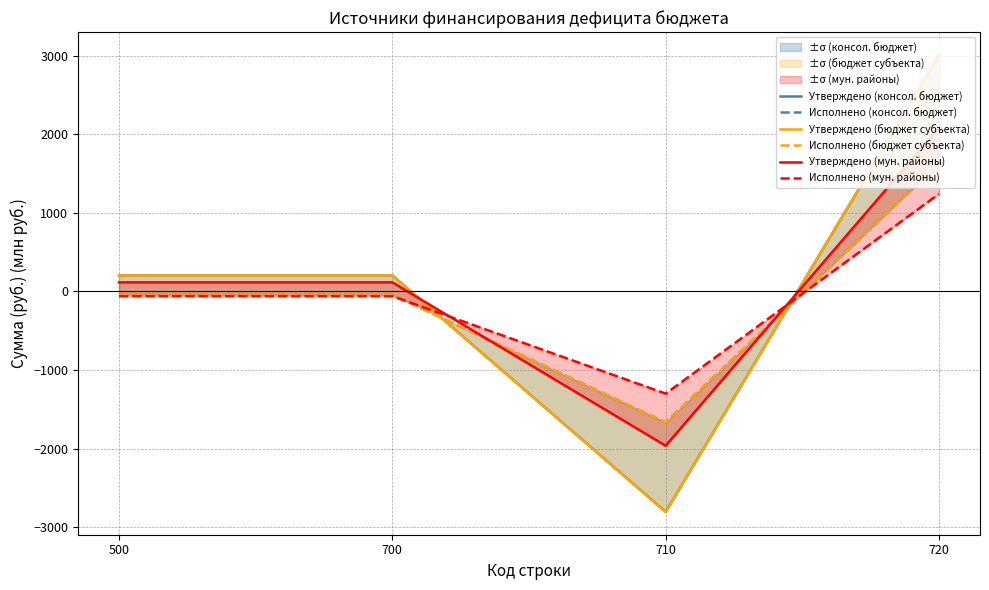

The value of Утверждено (консол. бюджет) at 710 is -578.3. True or false?

False